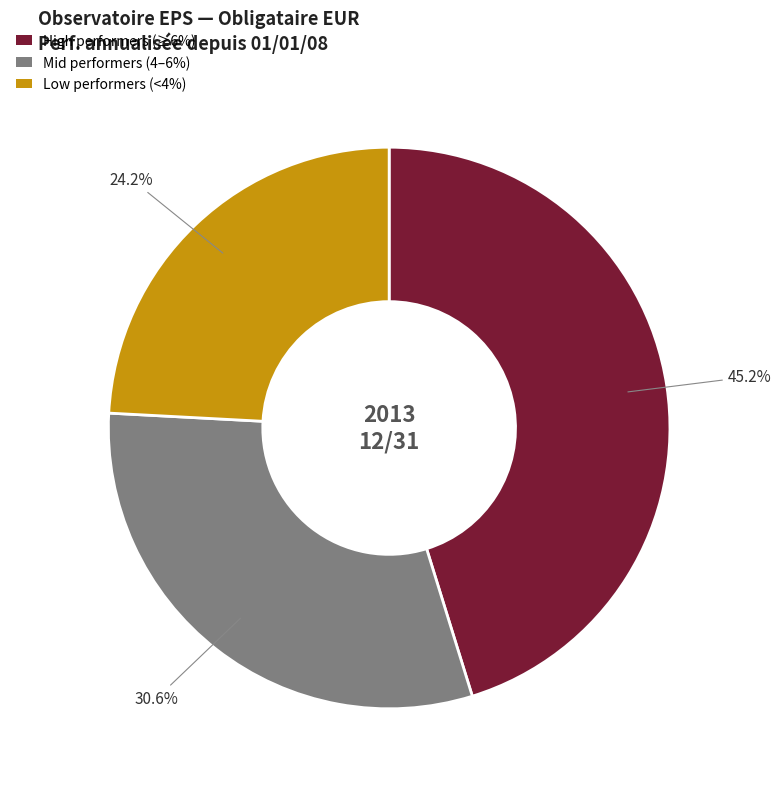

Is there a majority slice in this chart?

No